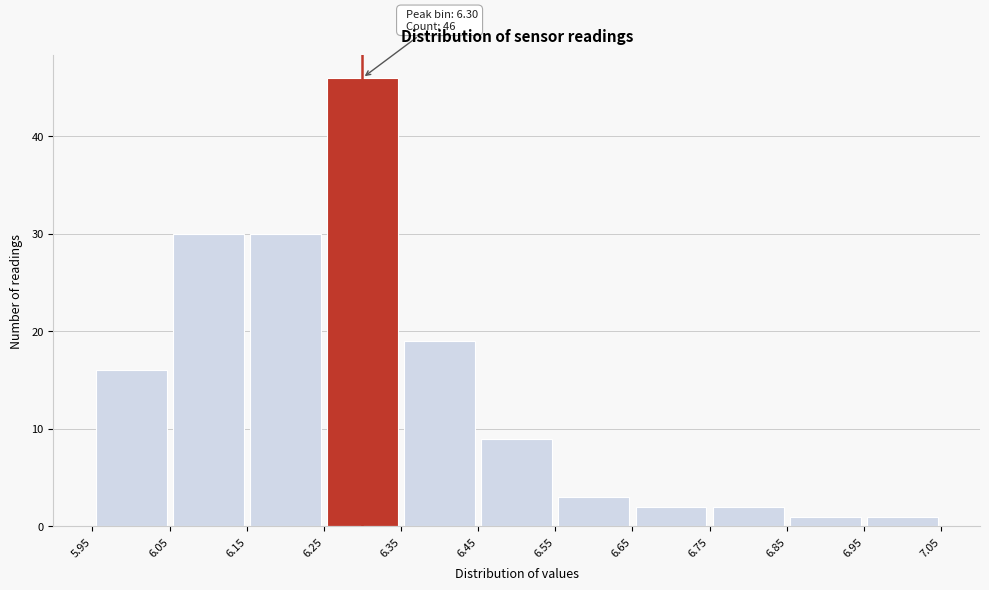

Over which range of the x-axis is the bar tallest?

6.25 to 6.35